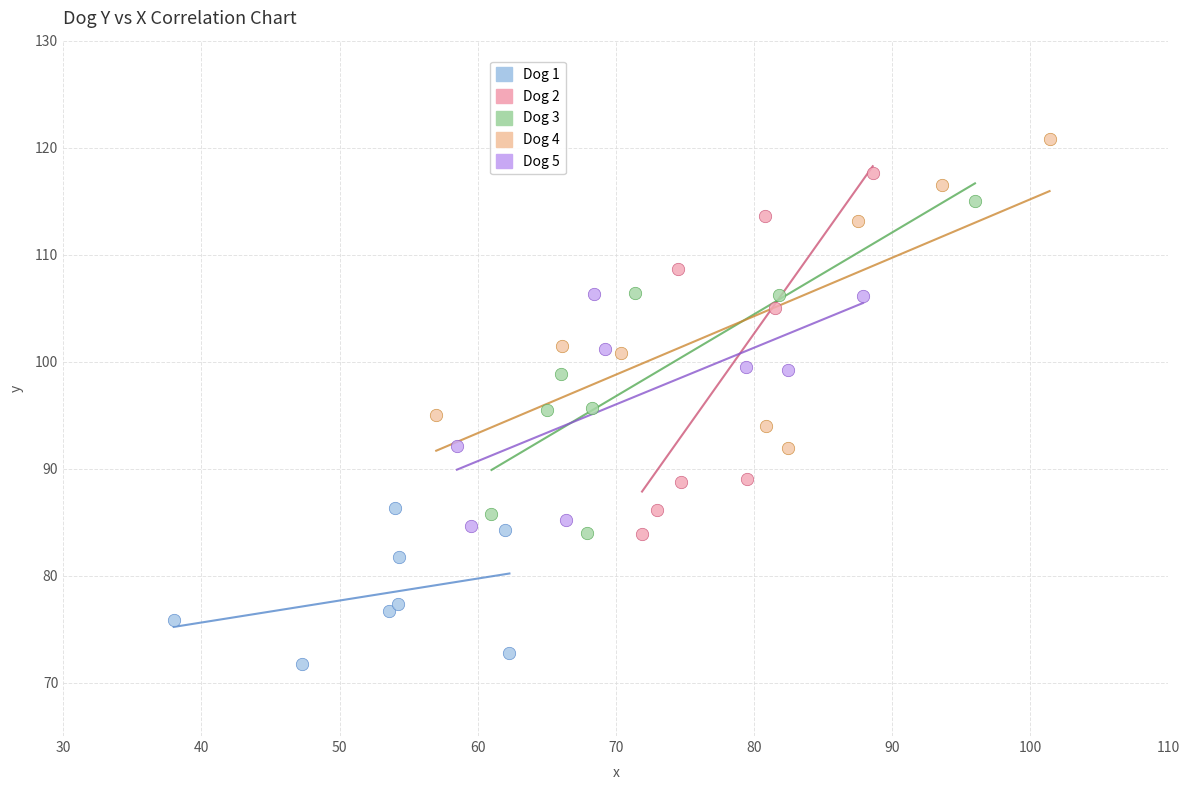

Which series has the widest spread of Y values?

Dog 2